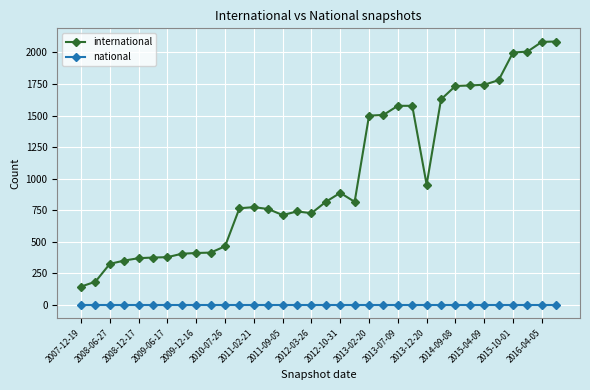

Which series has the largest range (max minus min)?

international